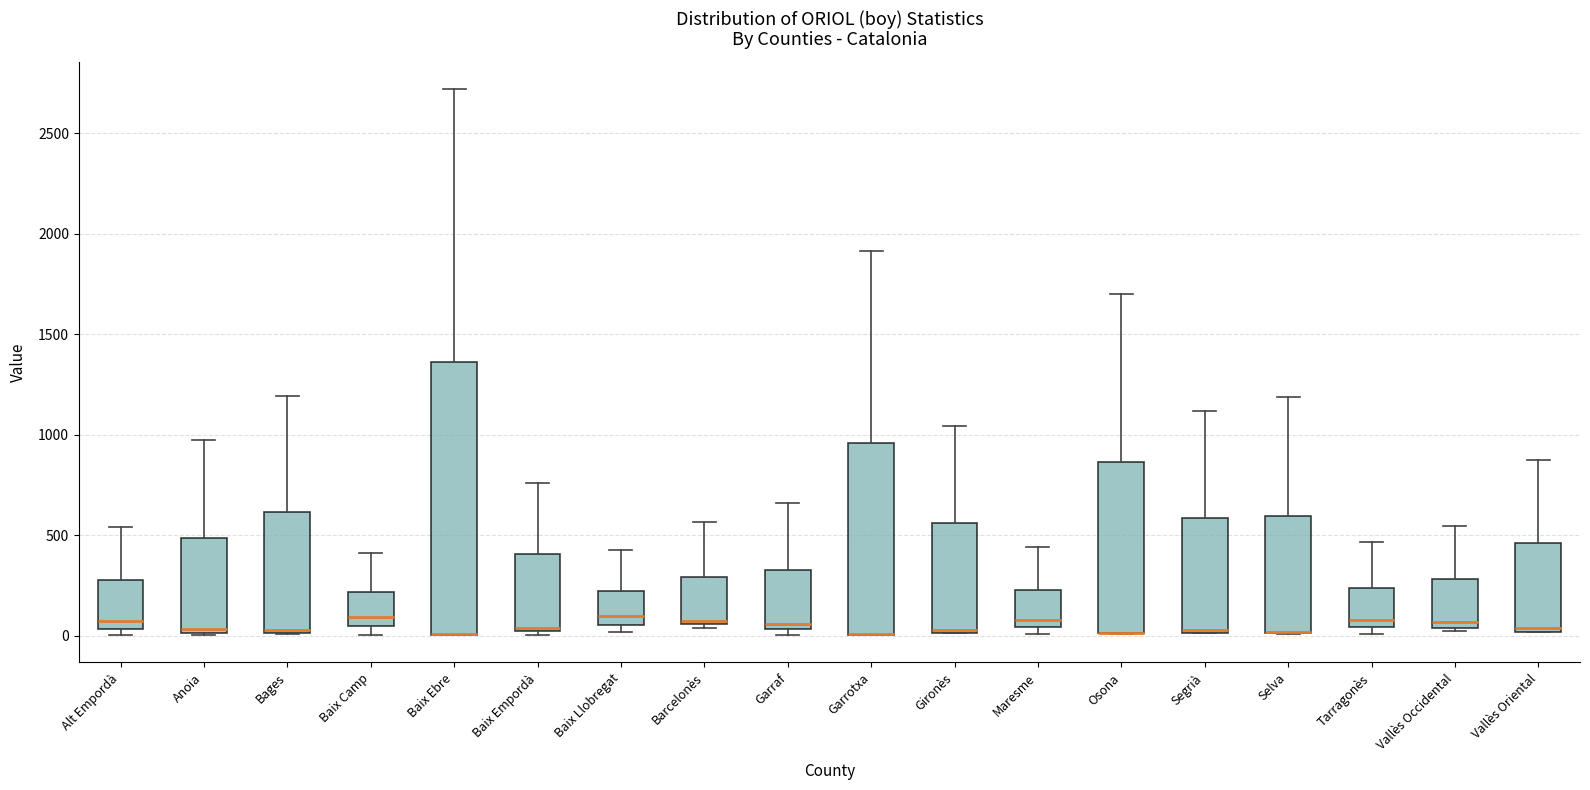

Reading left to right, transcribe this box plot: for each box, give where its median line is, the range the box spans, and where its two whiskers end, as read against the y-axis. The values are not printed on the chart, so give them approximately, as read against the axis.

Alt Empordà: median 50 (just above the box's lower edge), box 50 to 300, whiskers 0 to 550
Anoia: median 50, box 0 to 500, whiskers 0 to 1000
Bages: median 50, box 0 to 600, whiskers 0 to 1200
Baix Camp: median 100, box 50 to 200, whiskers 0 to 400
Baix Ebre: median 0 (drawn on the box's lower edge), box 0 to 1350, whiskers 0 to 2700
Baix Empordà: median 50, box 50 to 400, whiskers 0 to 750
Baix Llobregat: median 100, box 50 to 200, whiskers 0 to 450
Barcelonès: median 50 (drawn on the box's lower edge), box 50 to 300, whiskers 50 (just below the box's lower edge) to 550
Garraf: median 50 (just above the box's lower edge), box 50 to 350, whiskers 0 to 650
Garrotxa: median 0 (drawn on the box's lower edge), box 0 to 950, whiskers 0 to 1900
Gironès: median 50, box 0 to 550, whiskers 0 to 1050
Maresme: median 100, box 50 to 250, whiskers 0 to 450
Osona: median 0 (drawn on the box's lower edge), box 0 to 850, whiskers 0 to 1700
Segrià: median 50, box 0 to 600, whiskers 0 to 1100
Selva: median 0 (drawn on the box's lower edge), box 0 to 600, whiskers 0 to 1200
Tarragonès: median 100, box 50 to 250, whiskers 0 to 450
Vallès Occidental: median 50 (just above the box's lower edge), box 50 to 300, whiskers 50 to 550
Vallès Oriental: median 50, box 0 to 450, whiskers 0 to 900